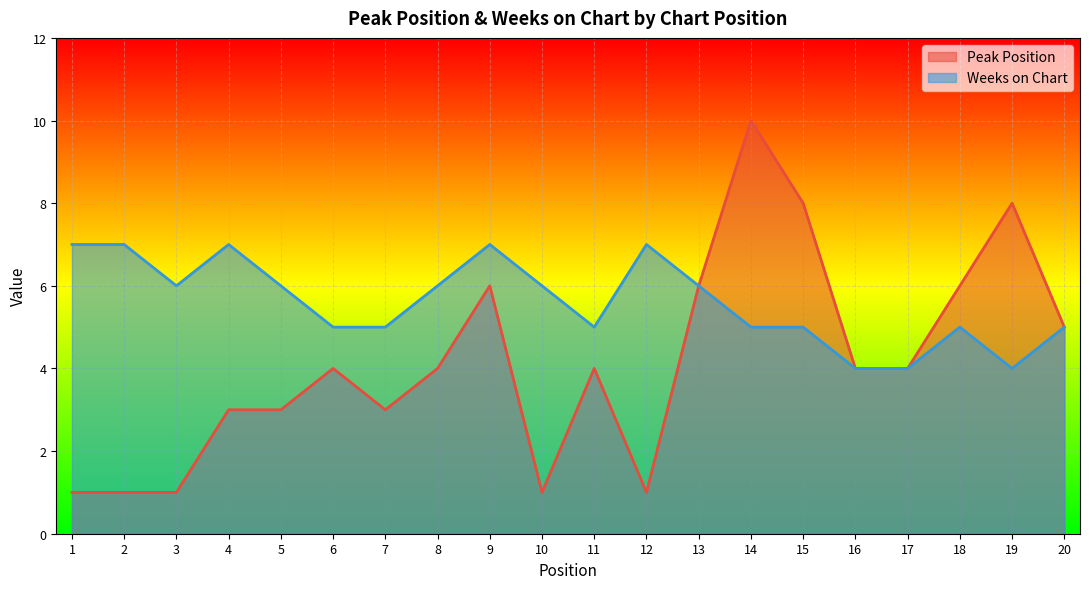

Where is Peak Position nearest to the value 5?

20